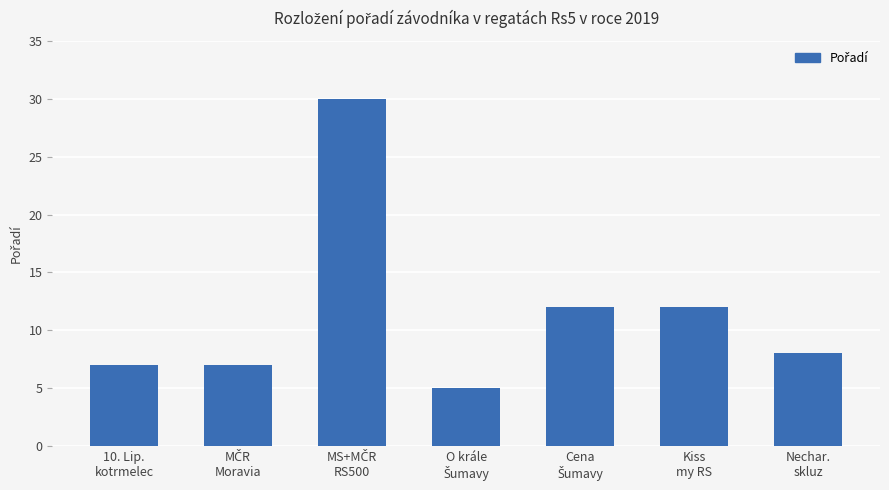

What is the sum of all values?

81